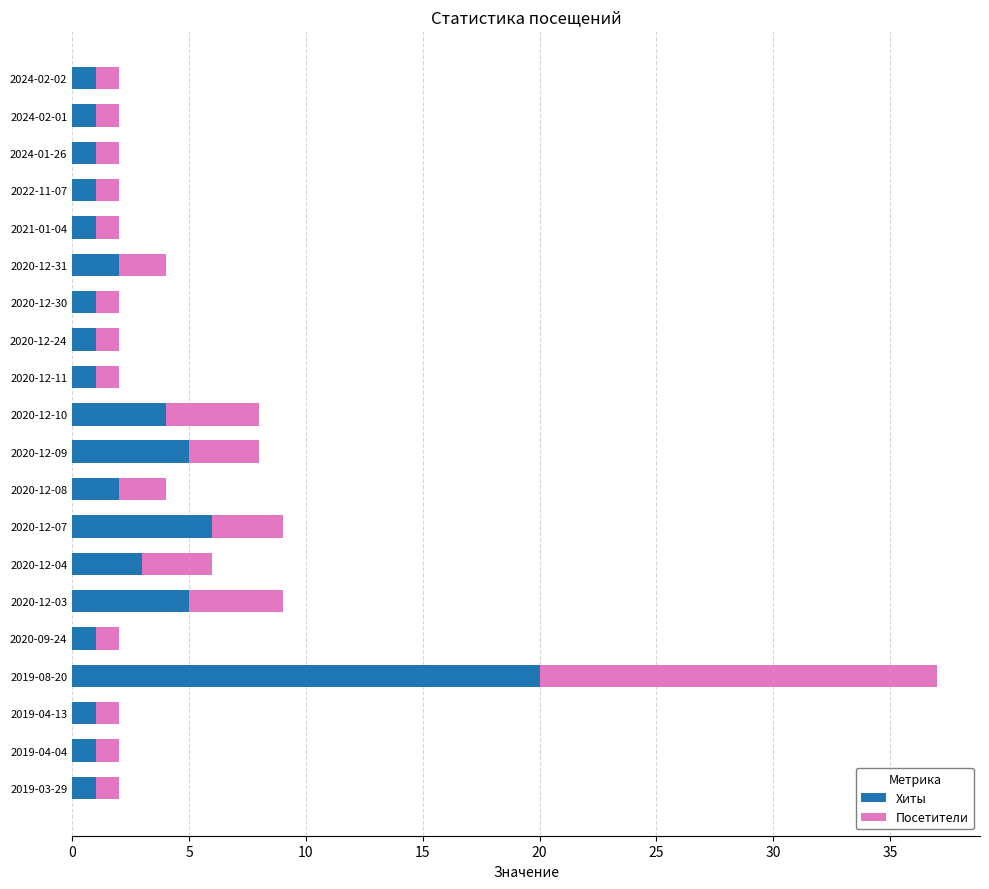

At which category is the sum across all series the highest?

2019-08-20